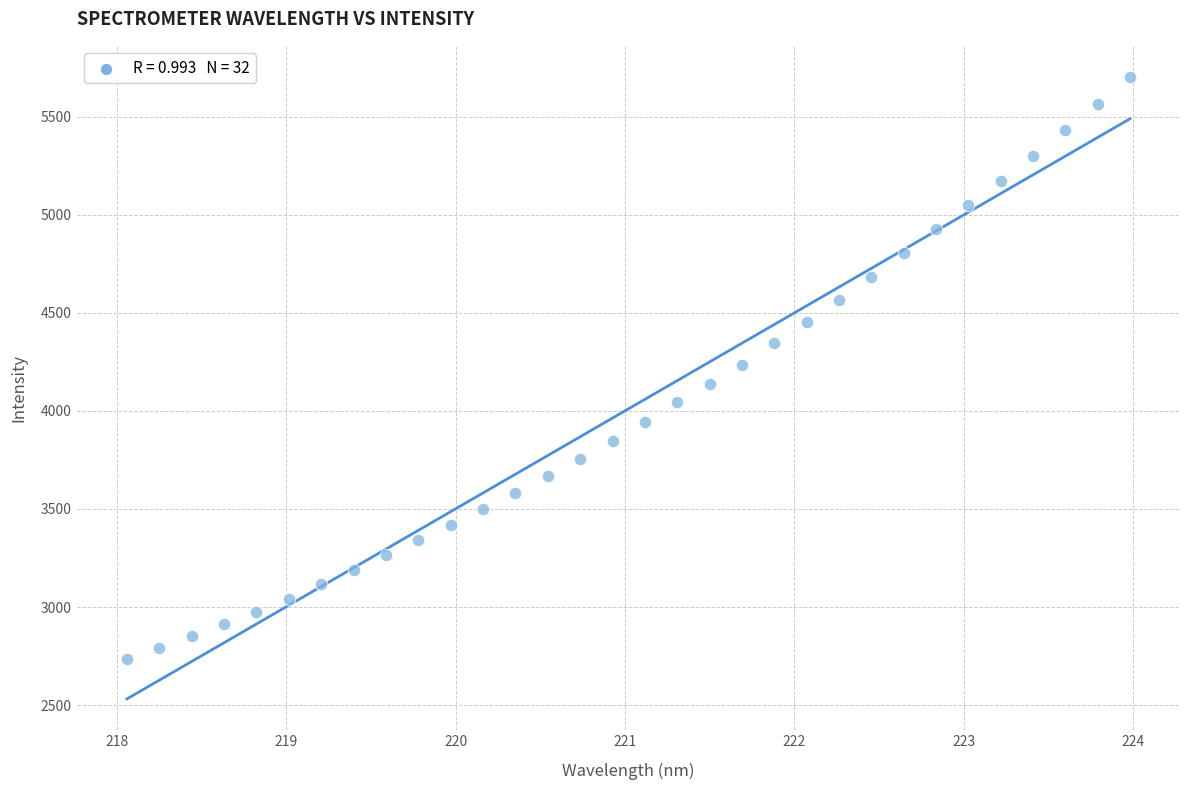

What is the range of X values (max minus min)?

5.9